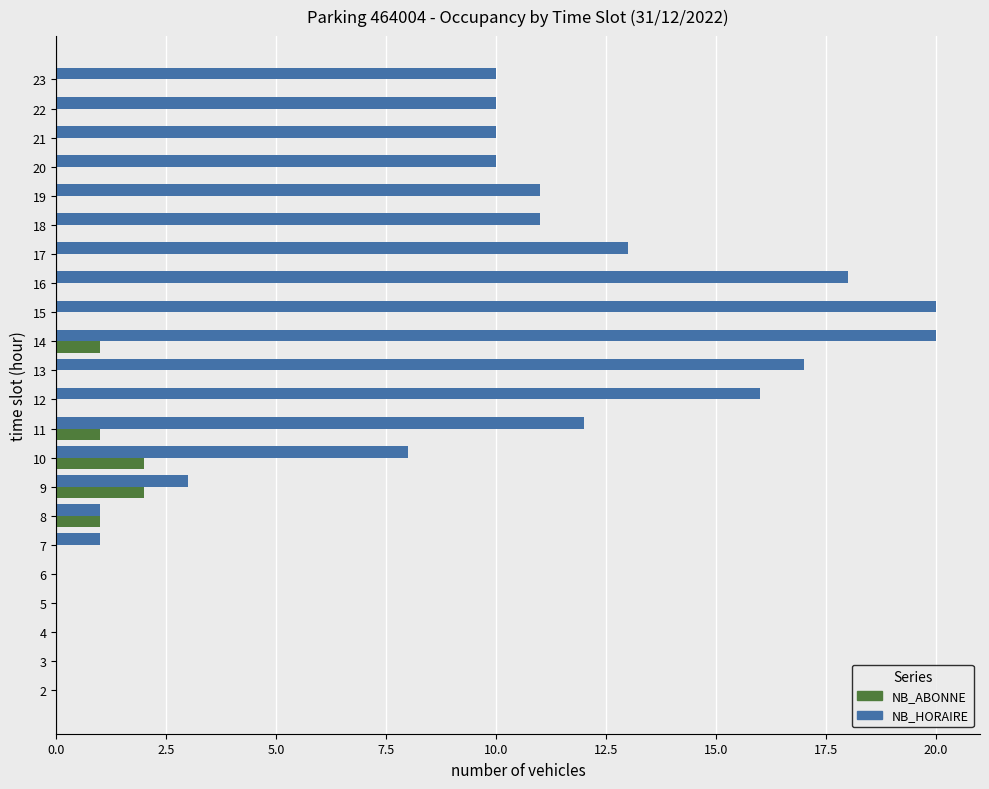

The NB_ABONNE series shows 1 at 22. True or false?

False